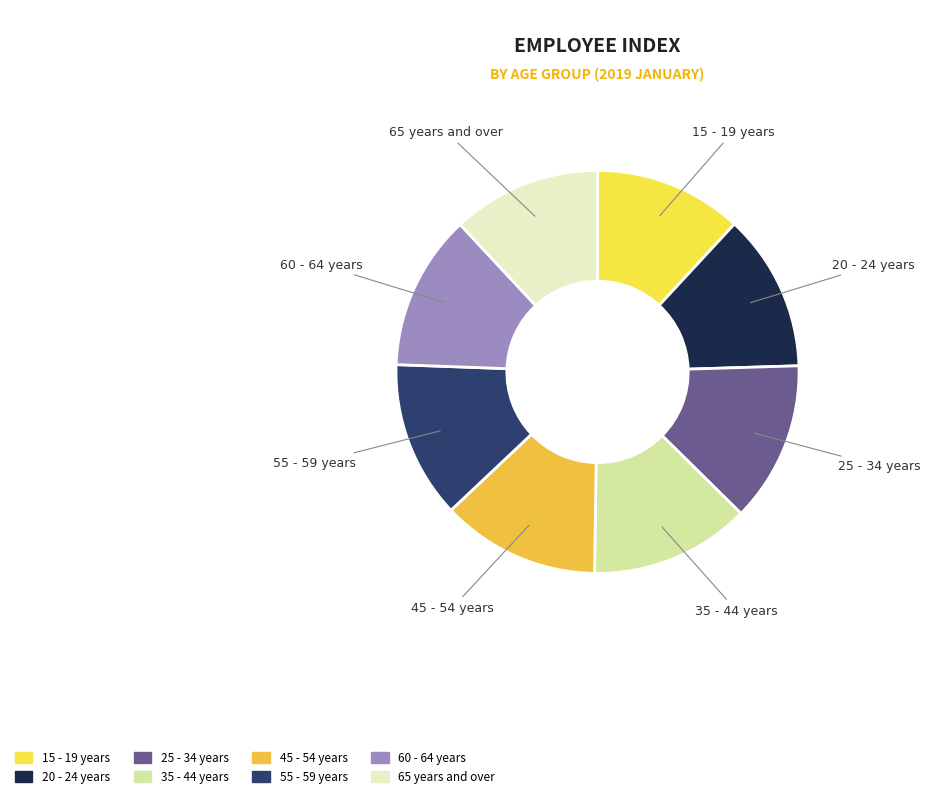

Is 45 - 54 years the majority of the pie?

No